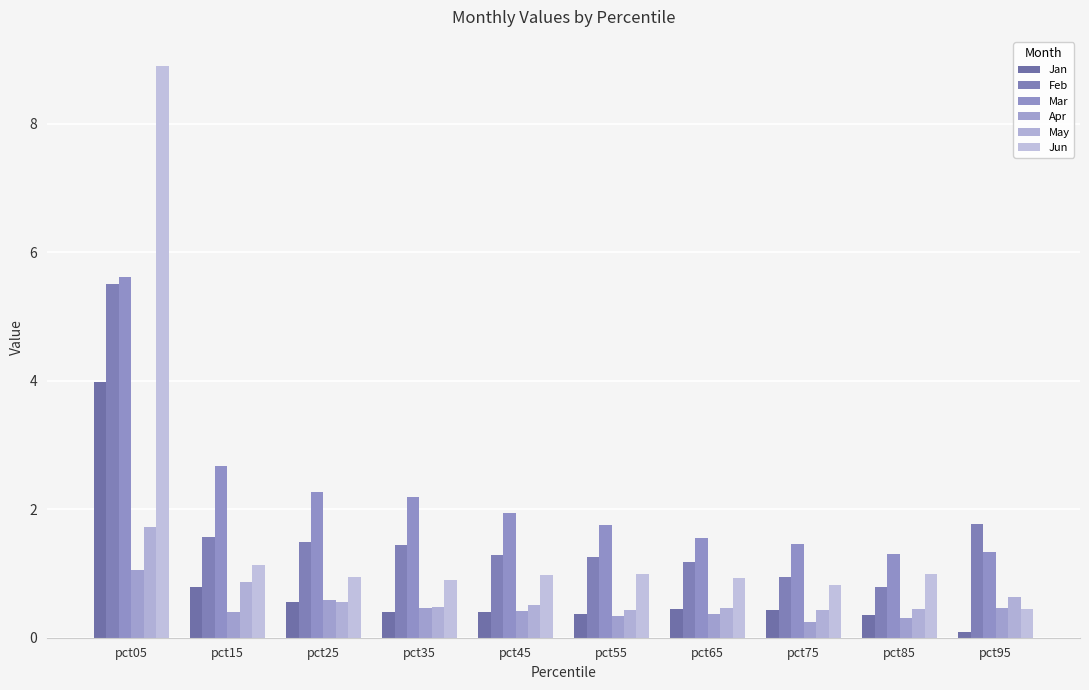

Reading left to right, extract all data points from this chart.

Jan: pct05=4.0	pct15=0.8	pct25=0.6	pct35=0.4	pct45=0.4	pct55=0.4	pct65=0.5	pct75=0.4	pct85=0.3	pct95=0.1
Feb: pct05=5.5	pct15=1.6	pct25=1.5	pct35=1.4	pct45=1.3	pct55=1.3	pct65=1.2	pct75=0.9	pct85=0.8	pct95=1.8
Mar: pct05=5.6	pct15=2.7	pct25=2.3	pct35=2.2	pct45=1.9	pct55=1.8	pct65=1.6	pct75=1.5	pct85=1.3	pct95=1.3
Apr: pct05=1.1	pct15=0.4	pct25=0.6	pct35=0.5	pct45=0.4	pct55=0.3	pct65=0.4	pct75=0.2	pct85=0.3	pct95=0.5
May: pct05=1.7	pct15=0.9	pct25=0.6	pct35=0.5	pct45=0.5	pct55=0.4	pct65=0.5	pct75=0.4	pct85=0.4	pct95=0.6
Jun: pct05=8.9	pct15=1.1	pct25=0.9	pct35=0.9	pct45=1.0	pct55=1.0	pct65=0.9	pct75=0.8	pct85=1.0	pct95=0.5